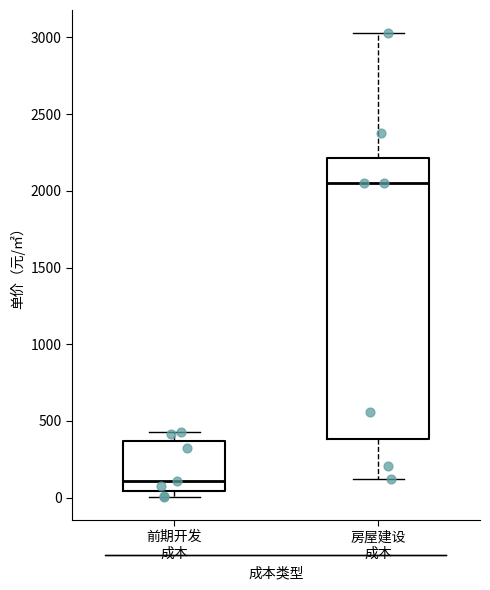

Comparing the boxes themselves (not the whiskers), which one is the tallest?

房屋建设 成本